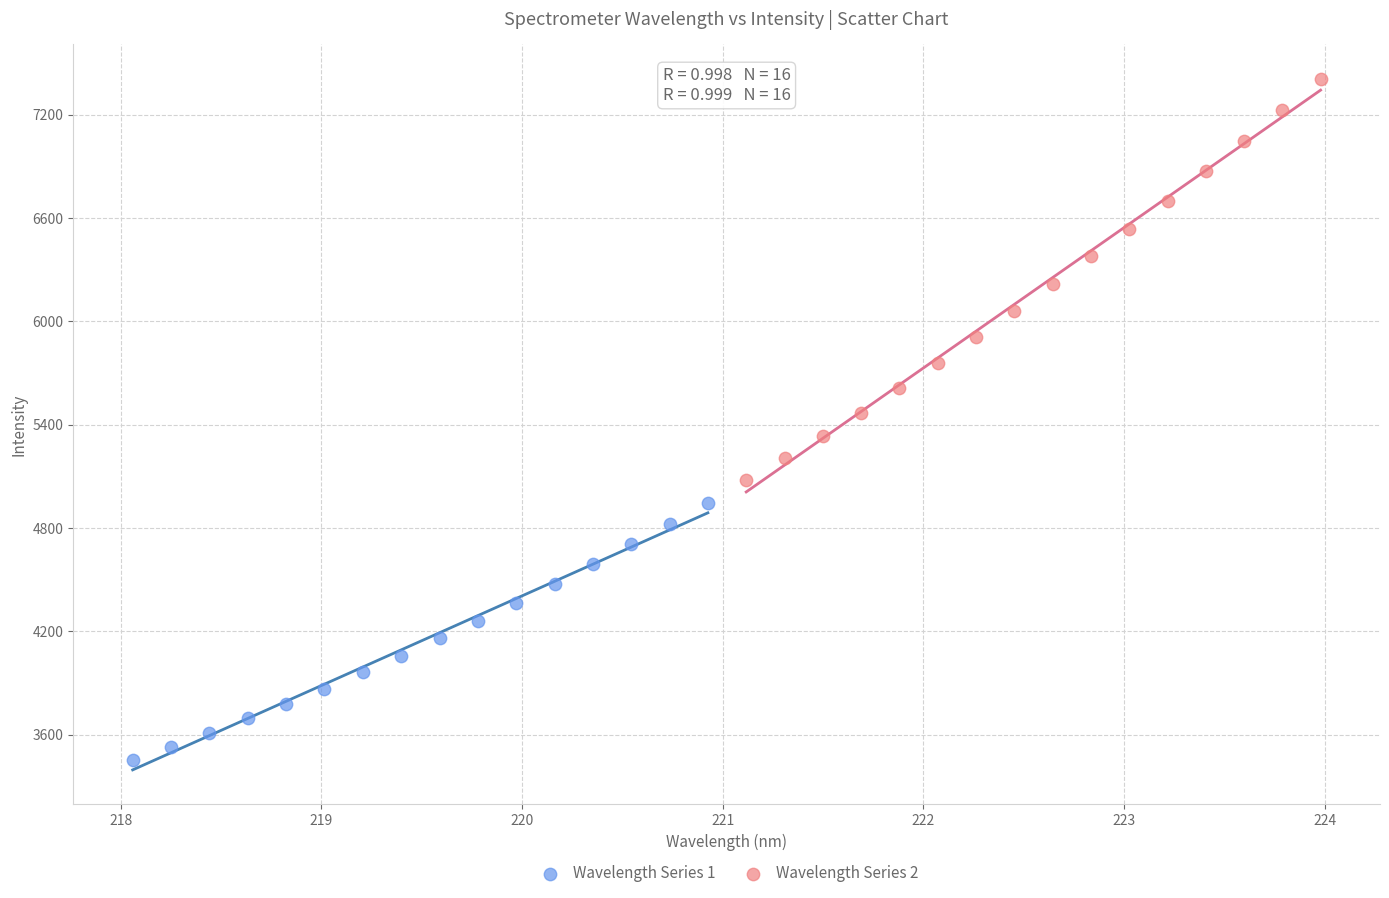

What are all the series names shown in the legend?

Wavelength Series 1, Wavelength Series 2